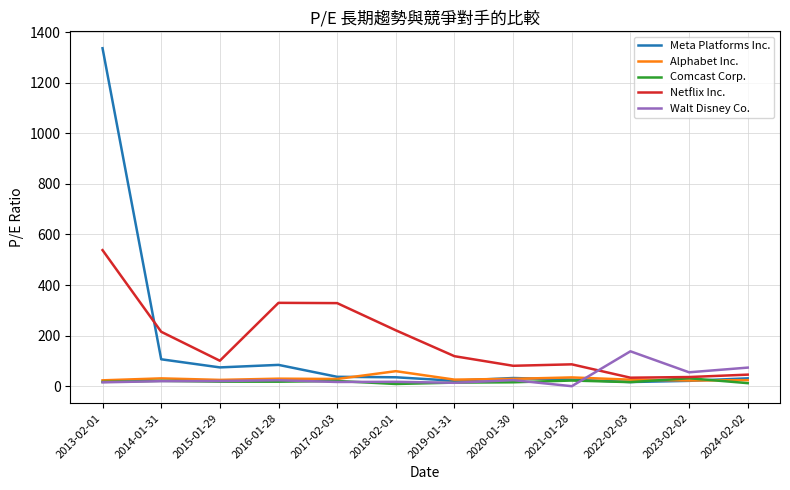

At which label is Meta Platforms Inc. closest to 676?

2014-01-31